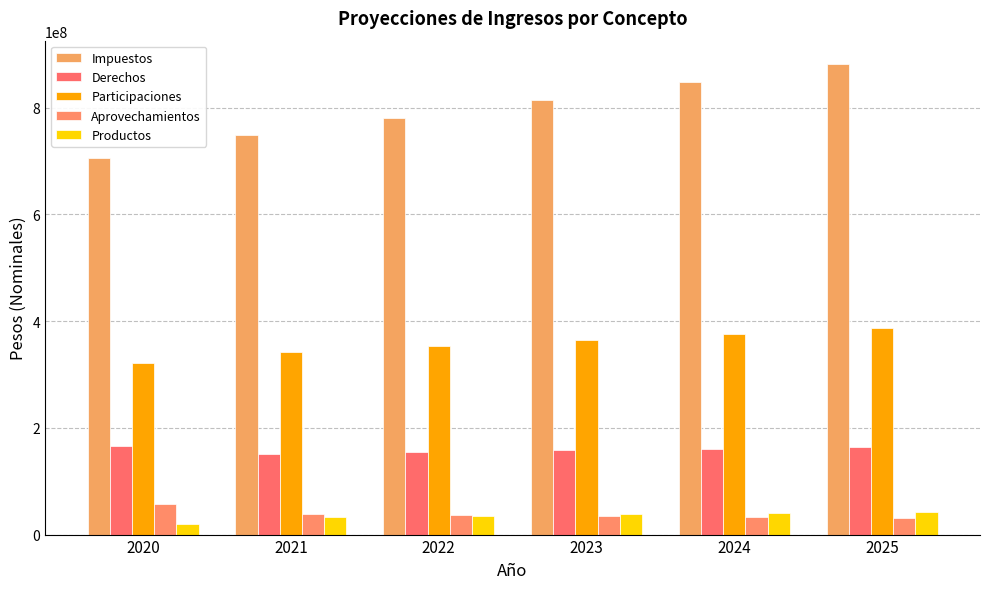

Reading left to right, transcribe all the data shown in this chart.

Impuestos: 704739759	748022640	781383953	814745265	848106578	881467890
Derechos: 165788269	151236394	154961070	157904765	160961853	164018941
Participaciones: 320639709	342610325	353565538	364520750	375475963	386431176
Aprovechamientos: 56848650	38716875	36758415	34799954	32841494	30883034
Productos: 20340402	33198946	35595050	37991155	40387259	42783364